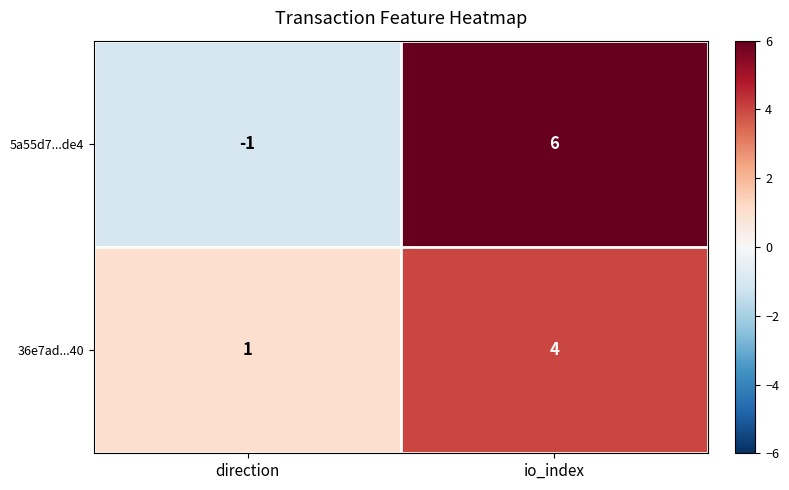

What is the total value across all series at io_index?

10